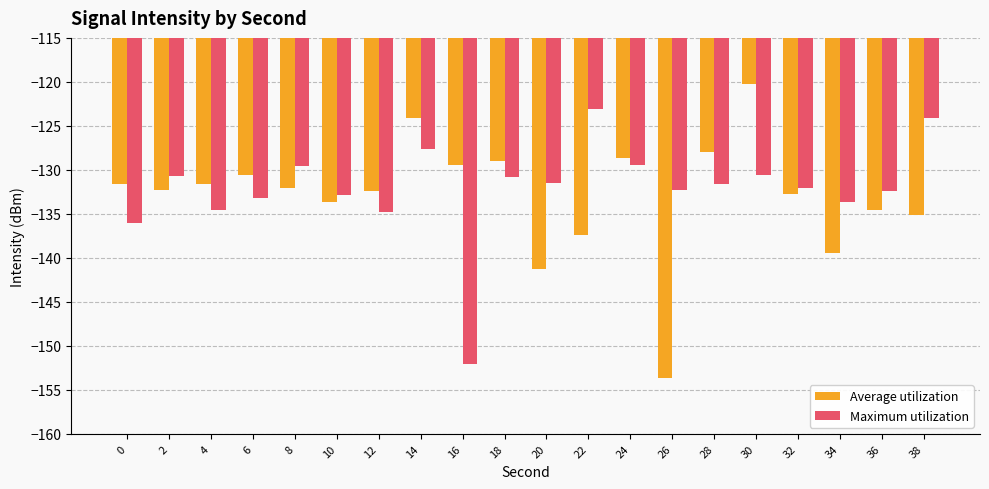

What is the maximum value shown in the chart?

-120.3